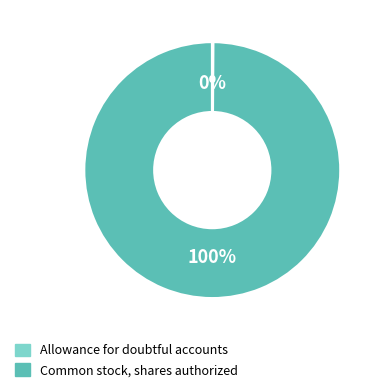

Is it true that Common stock, shares authorized is 100% of the pie?

True